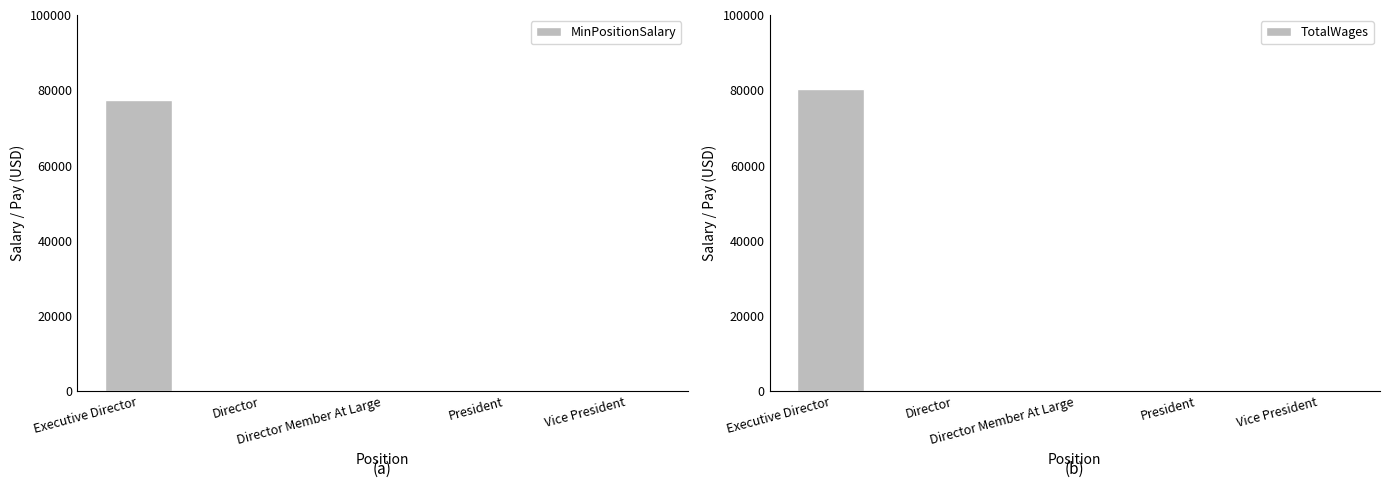

True or false: MinPositionSalary has a value of 0 at President.

True